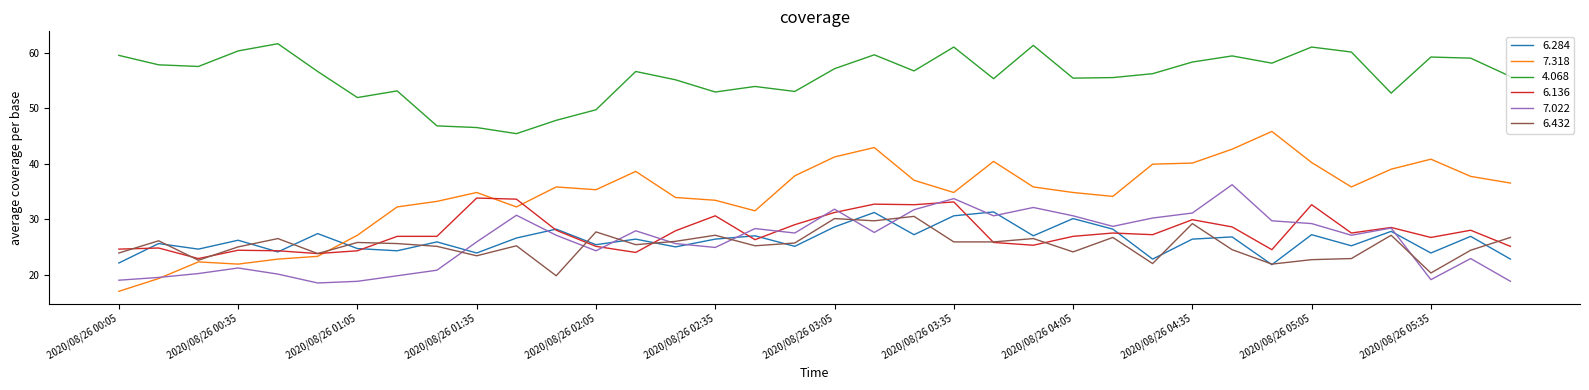

Which series has the widest spread of values?

7.318